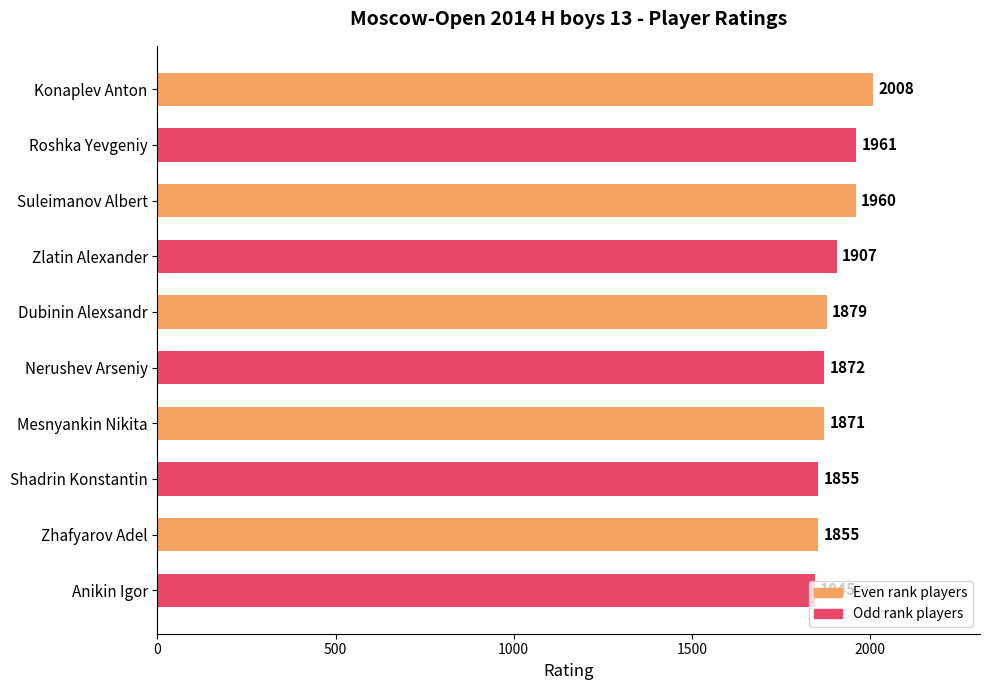

What position from the bottom is Dubinin Alexsandr?

6